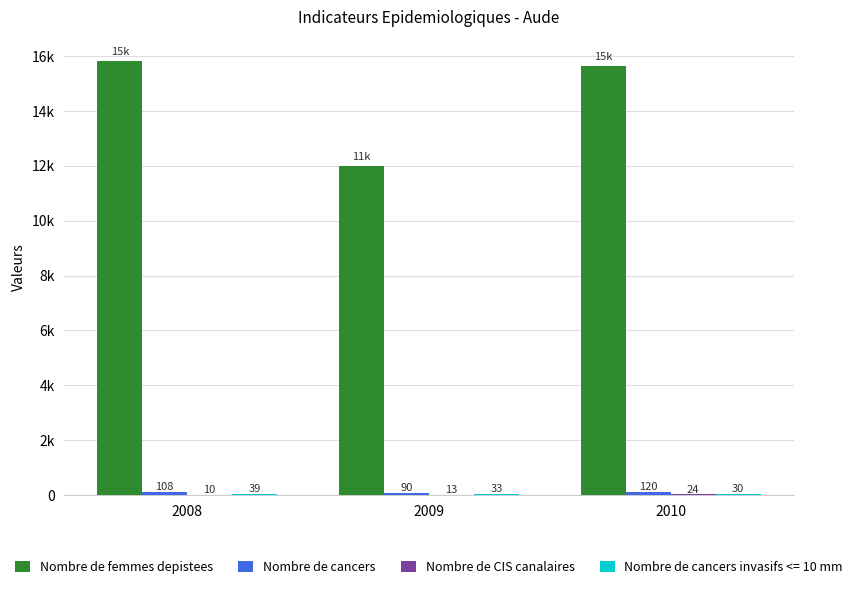

Count the Nombre de cancers values in the range 90 to 120.

3